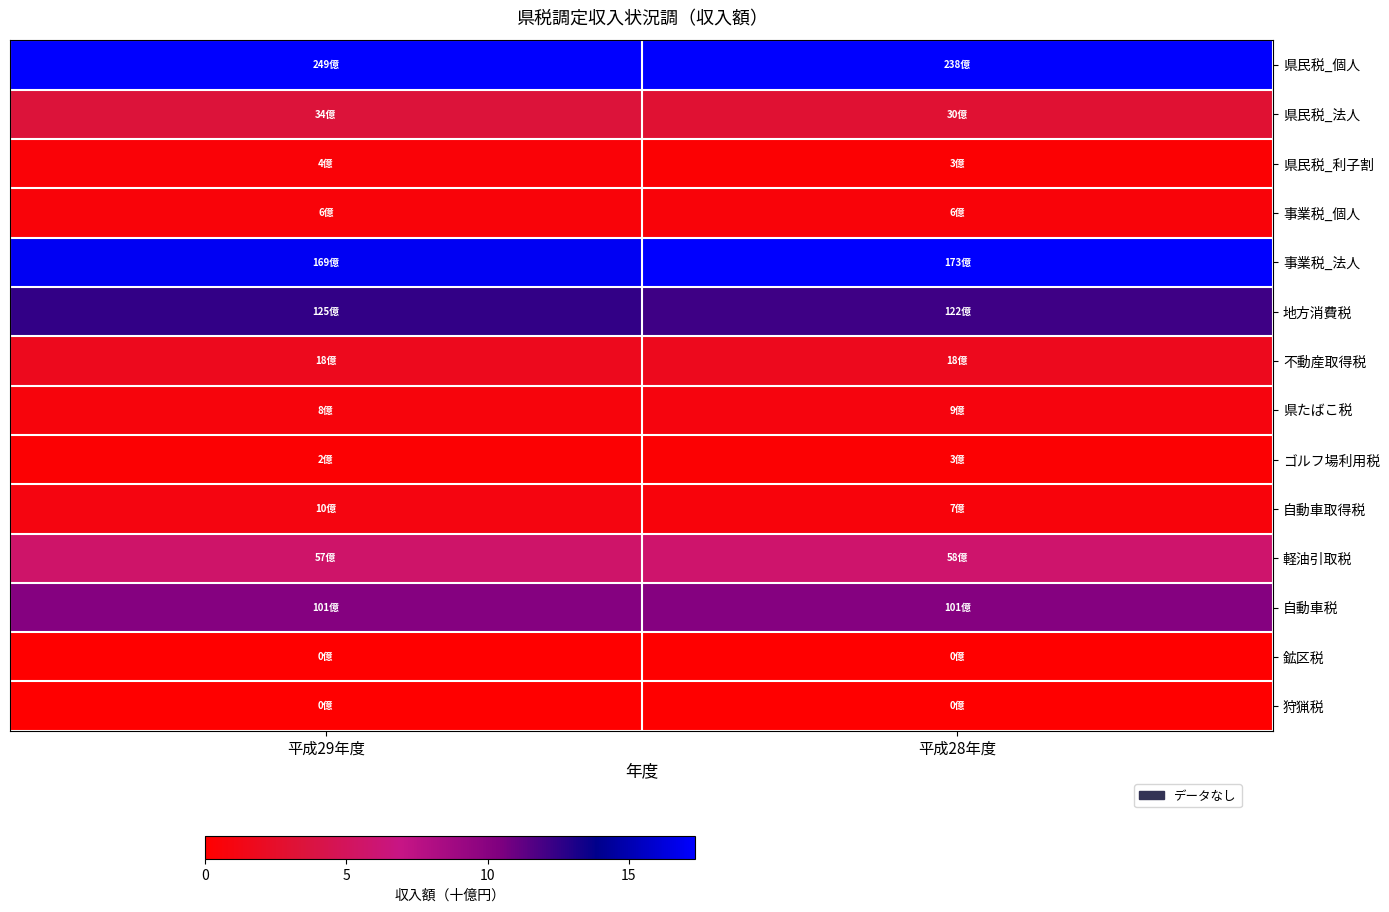

Between 平成29年度 and 平成28年度, which series saw the biggest shift?

県民税_個人